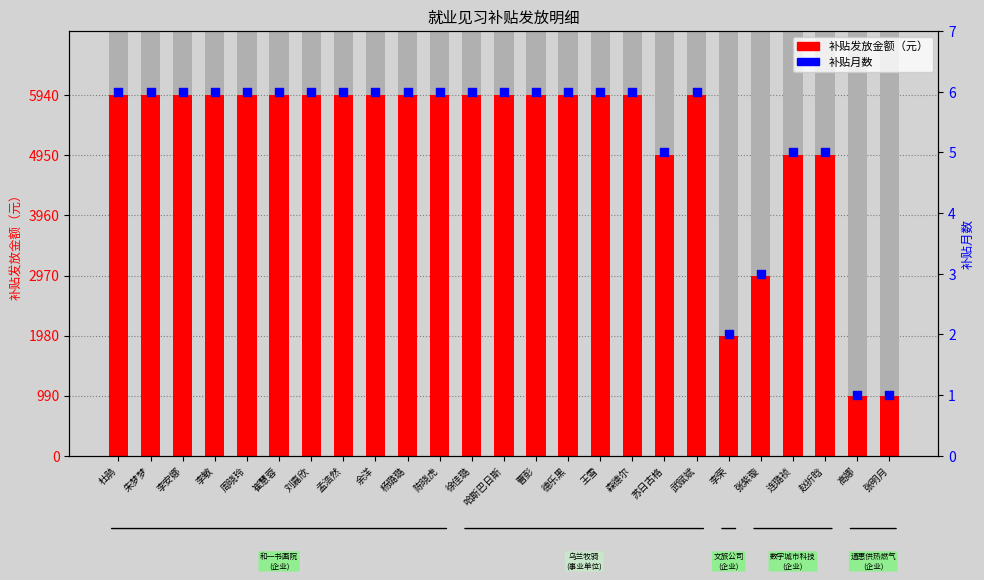

Is the value of 补贴发放金额（元） at 崔慧蓉 greater than the value of 补贴月数 at 王雪?

Yes